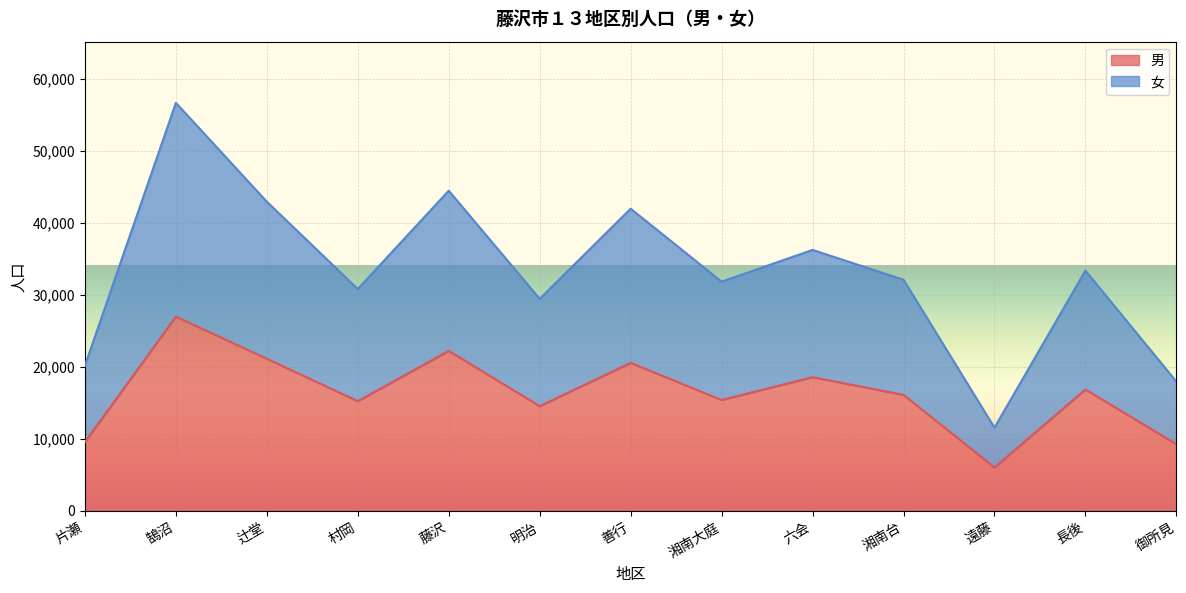

What is the total value across all series at 善行?

41936